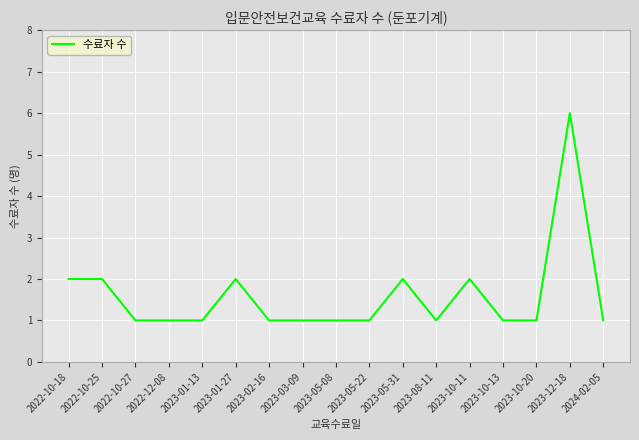

The value at 2023-10-20 is 1. True or false?

True